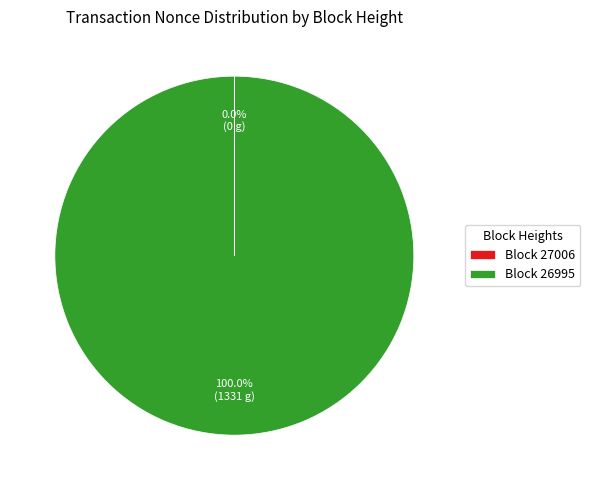

To the nearest percent, what is the difference between the largest and smallest slice percentages?

100%